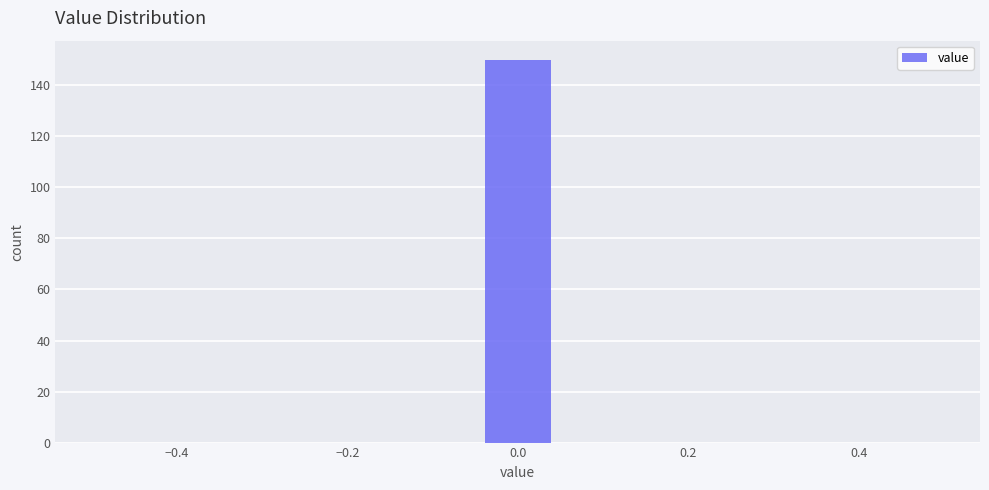

Reading left to right, list every bar in this chart as the range it spans on the x-axis followed by its height. Neither the bar edges nor the heights are printed on the chart, so give them approximately, as read against the axes.

-0.50 to -0.40: 0
-0.40 to -0.32: 0
-0.32 to -0.22: 0
-0.22 to -0.14: 0
-0.14 to -0.04: 0
-0.04 to 0.04: 150
0.04 to 0.14: 0
0.14 to 0.22: 0
0.22 to 0.32: 0
0.32 to 0.40: 0
0.40 to 0.50: 0